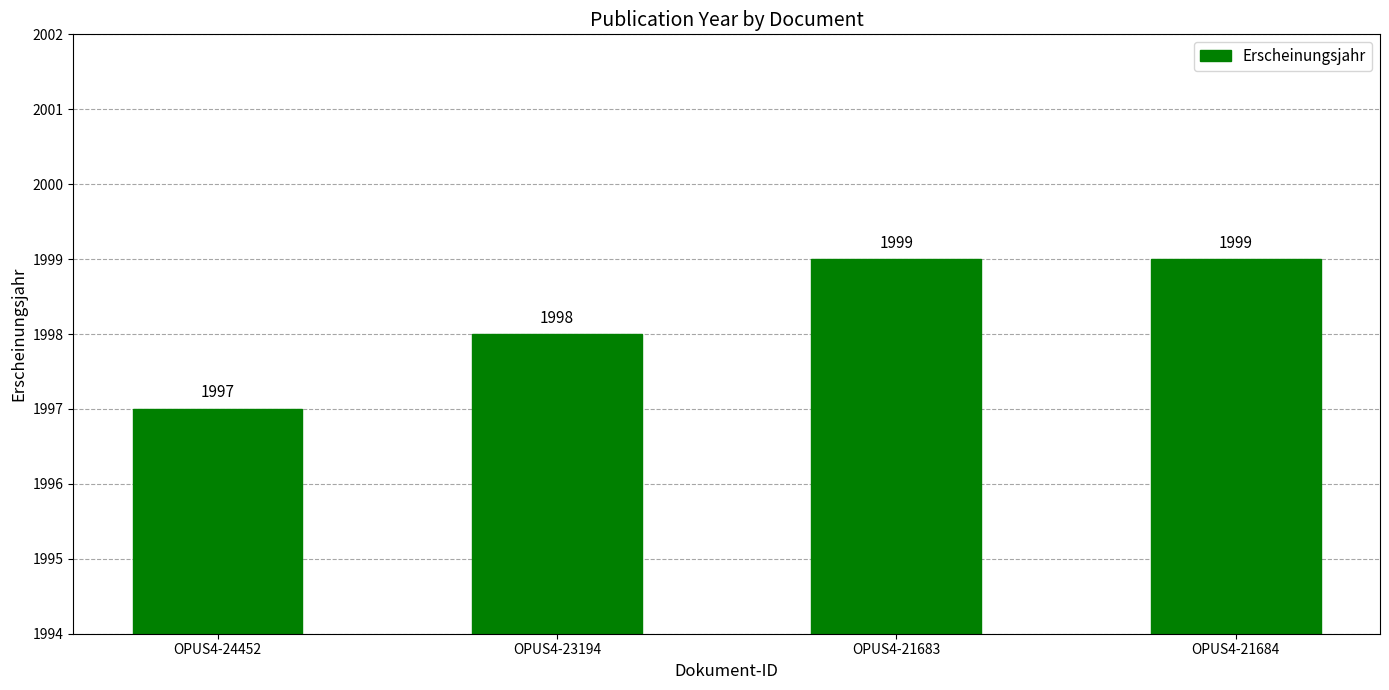

Which has a higher value, OPUS4-24452 or OPUS4-21683?

OPUS4-21683